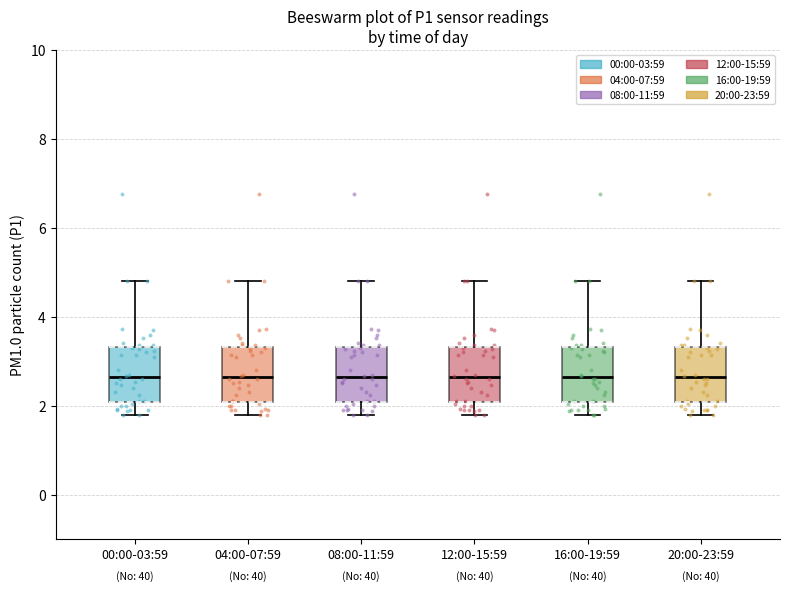

Where does the upper whisker of the box for 04:00-07:59 end on the y-axis? The values are not printed on the chart, so give them approximately, as read against the axis.

4.8